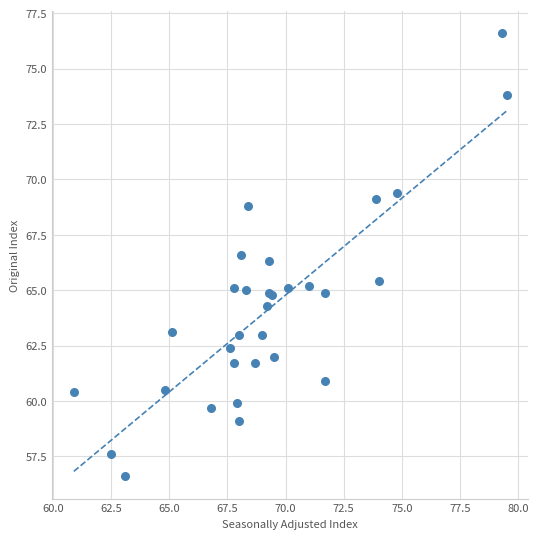

What Y value in the scatter plot is closest to 66?

66.3